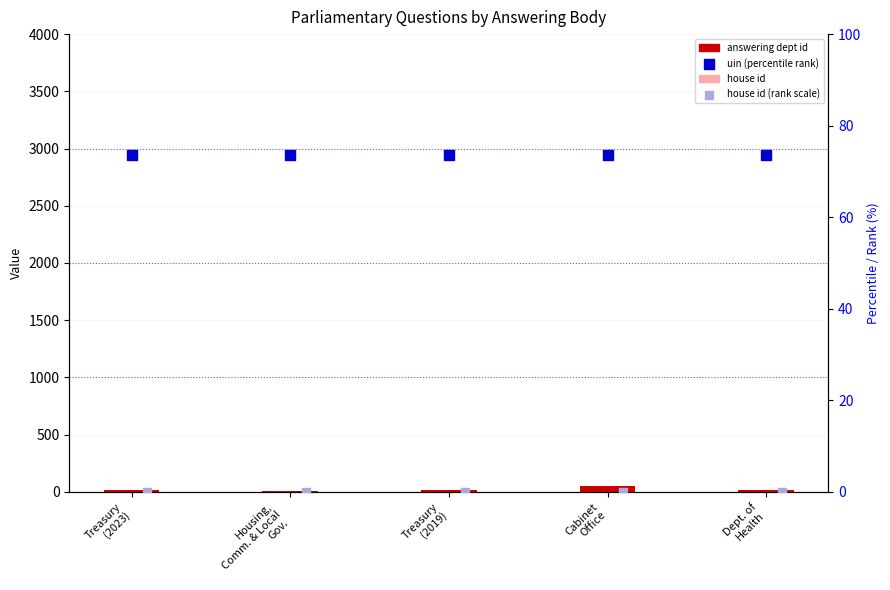

At how many categories does at least one series exceed 42?

5